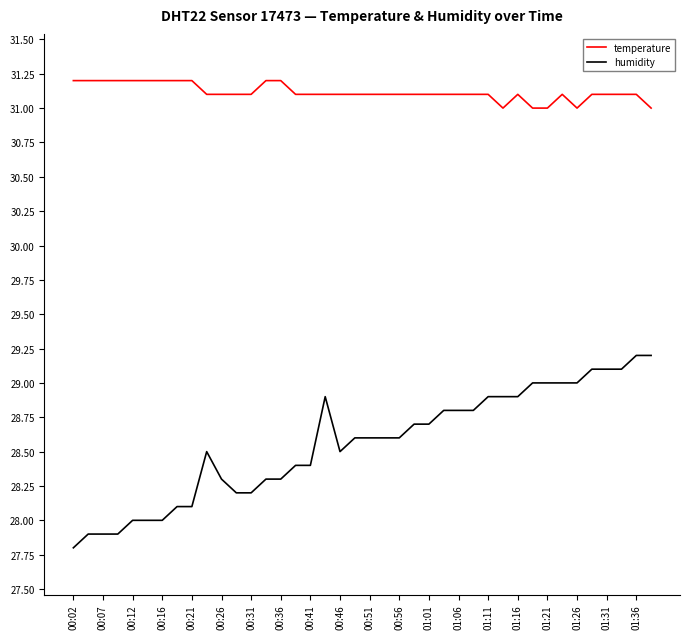

Which series has the largest range (max minus min)?

humidity